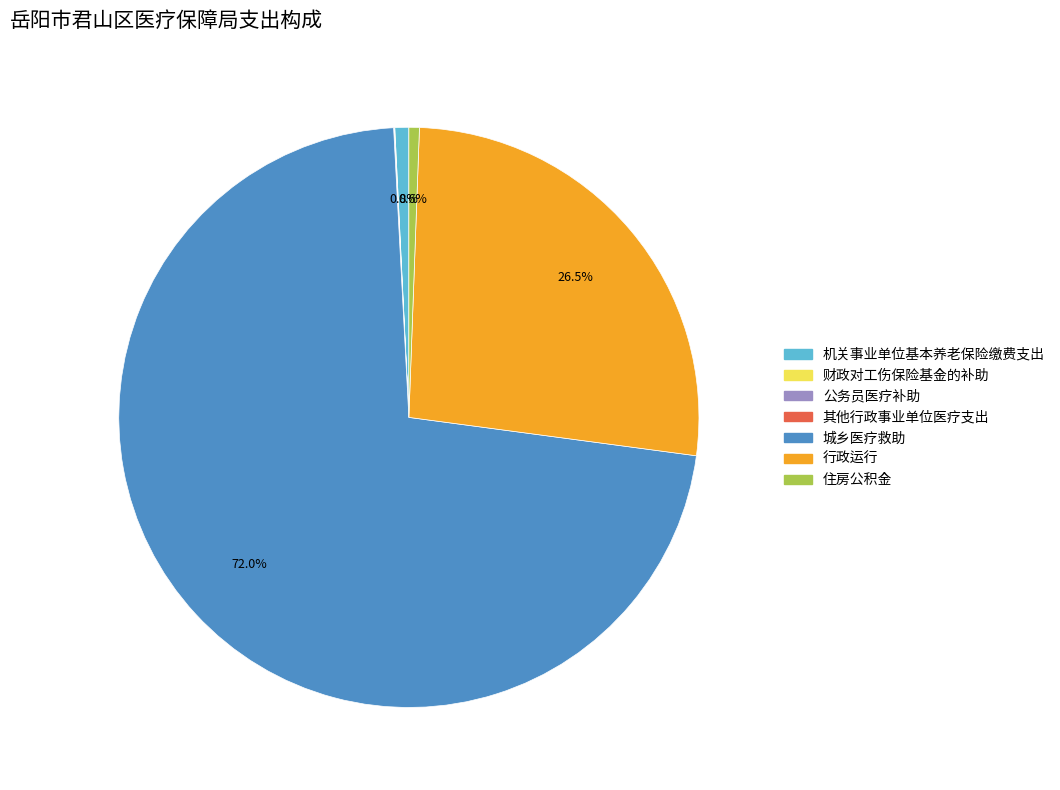

Is the sum of 城乡医疗救助 and 住房公积金 greater than half?

Yes